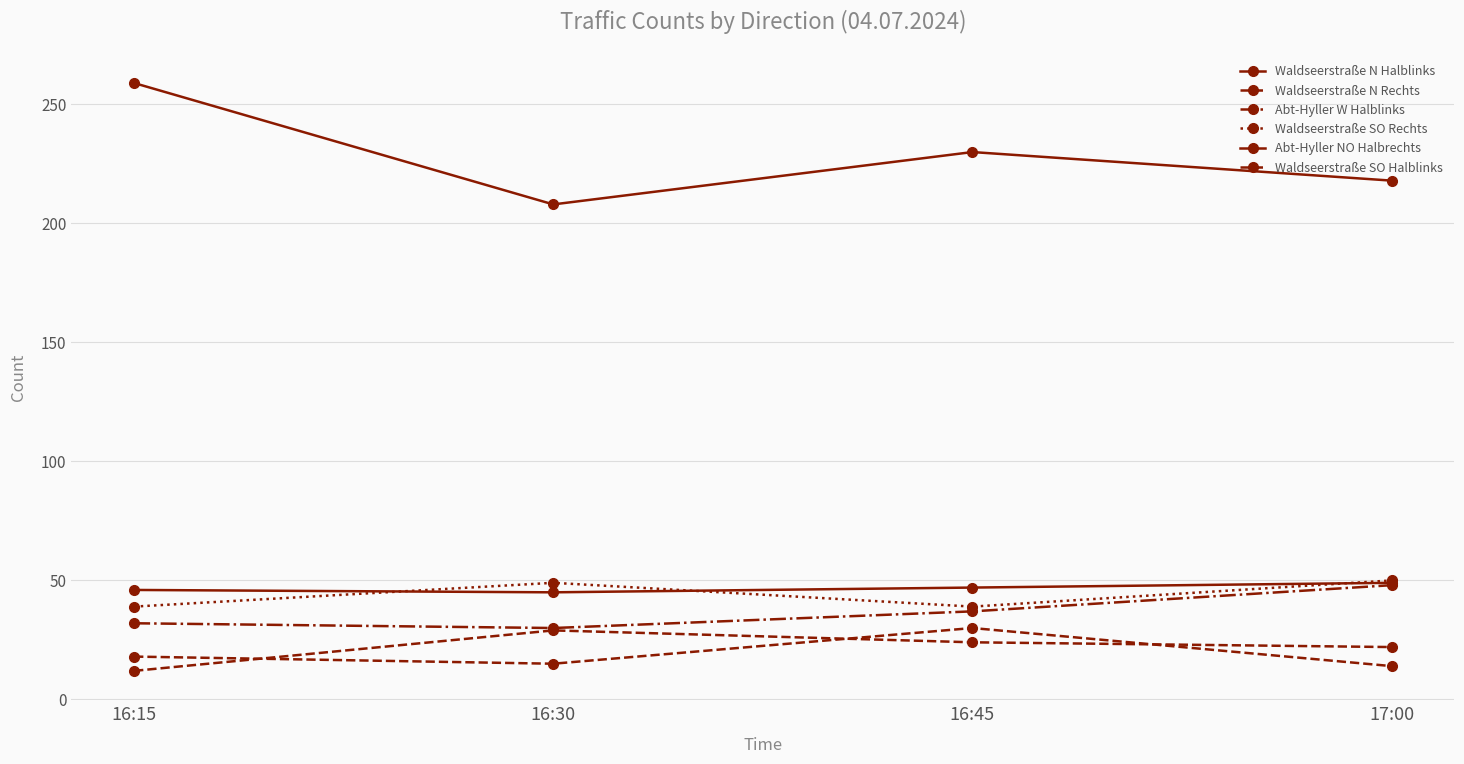

How many series are shown in this chart?

6